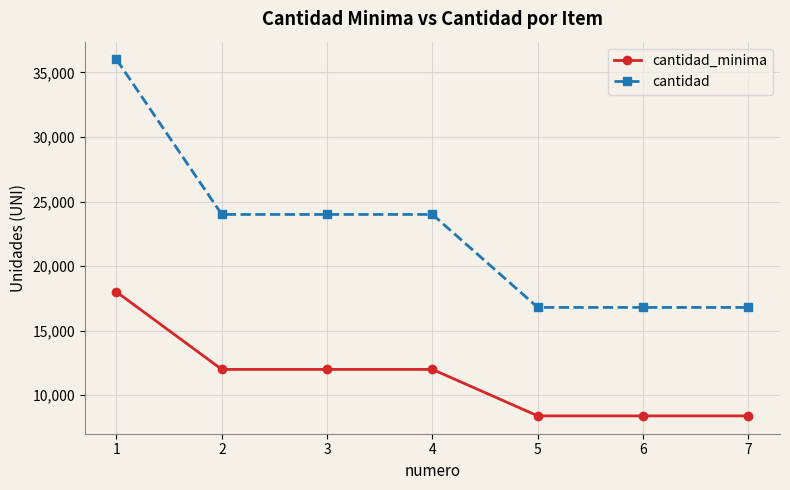

What are all the series names shown in the legend?

cantidad_minima, cantidad